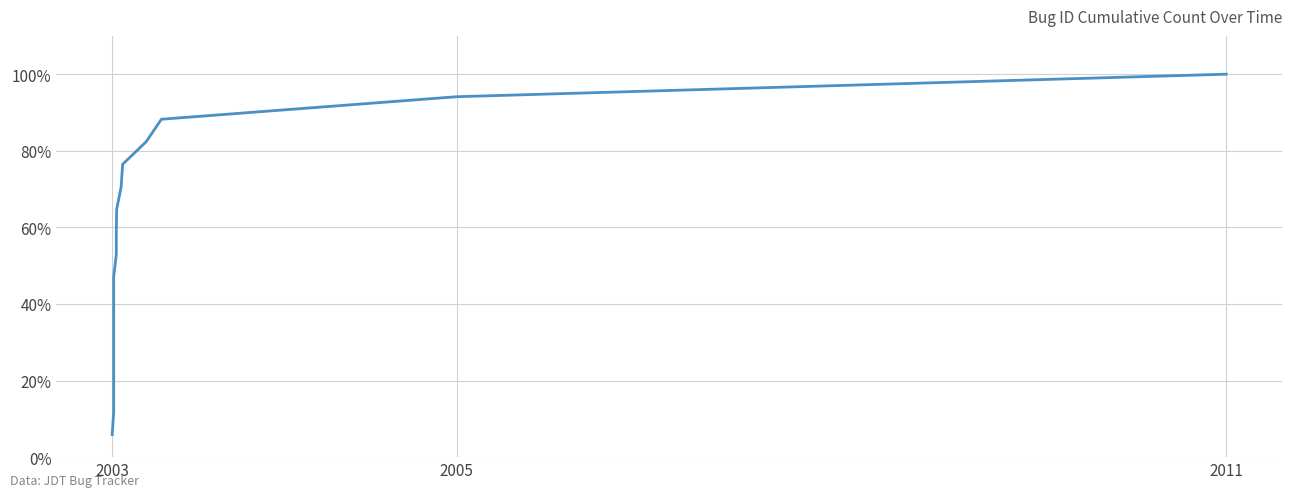

What is the sum of all values?

900.0